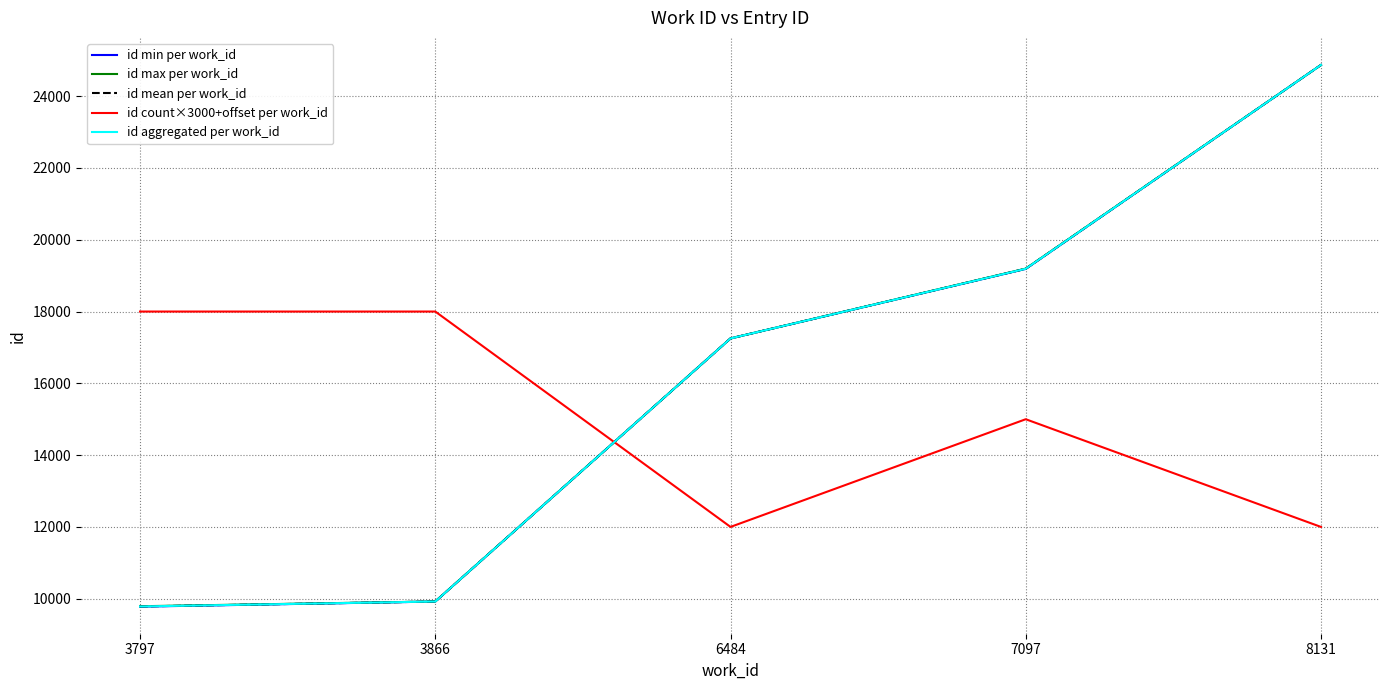

Does the chart have visible grid lines?

Yes